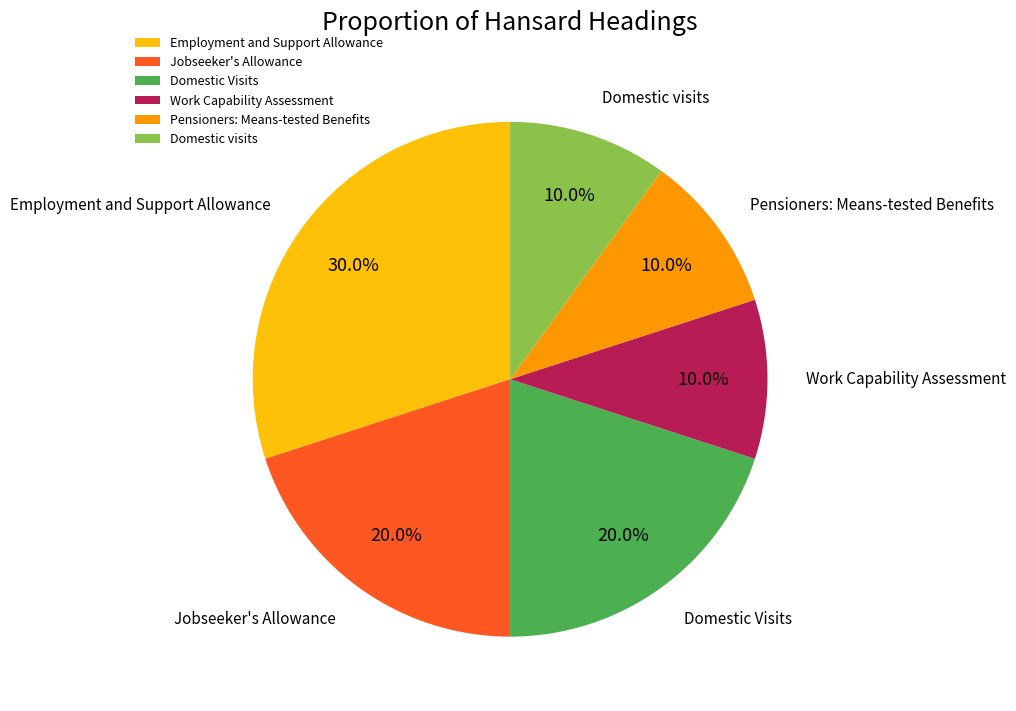

What percentage do Jobseeker's Allowance and Domestic visits together represent?

30.0%